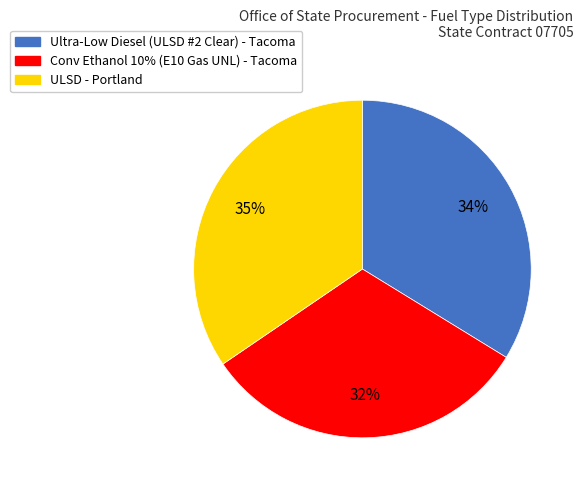

Is there any slice that represents more than half of the pie?

No